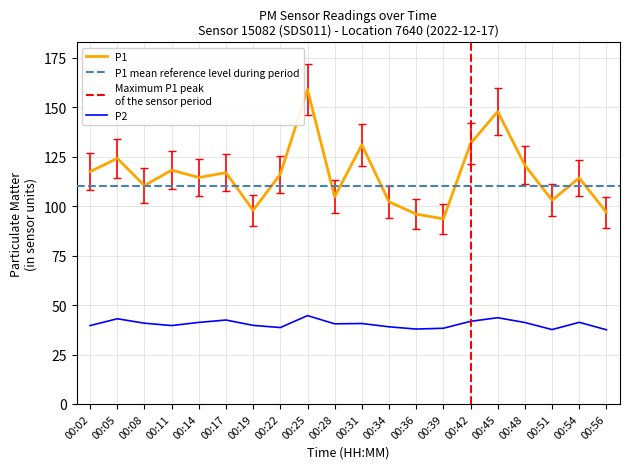

How many distinct data groups are displayed?

2